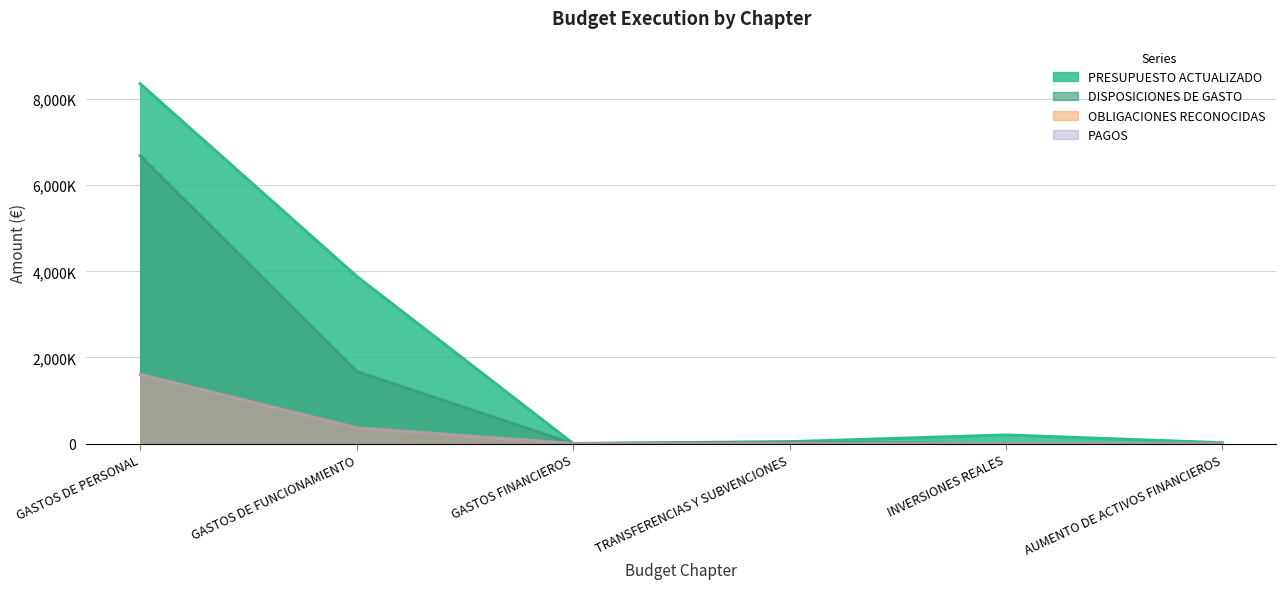

At which category does PAGOS reach its first local peak?

TRANSFERENCIAS Y SUBVENCIONES